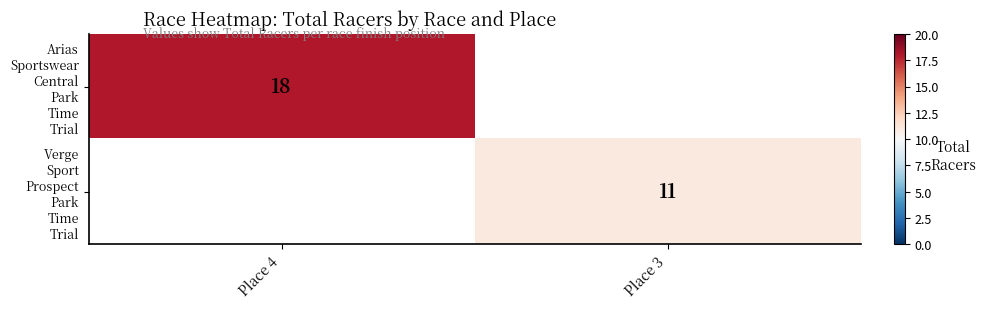

Is the value of Verge Sport Prospect Park Time Trial at Place 3 greater than the value of Arias Sportswear Central Park Time Trial at Place 4?

No